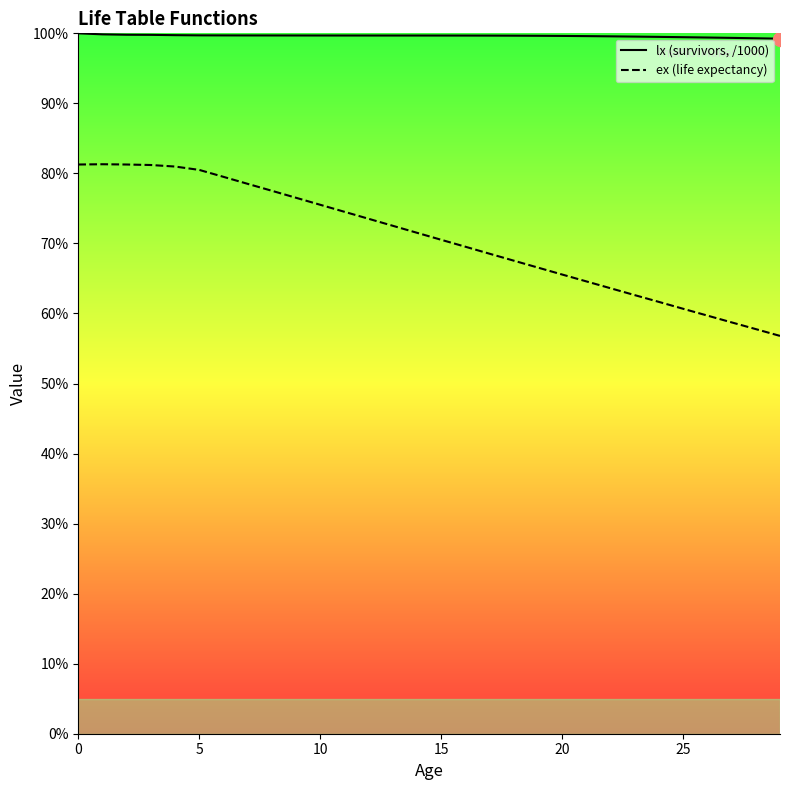

Reading right to left, extract all data points from this chart.

lx: 99.2	99.3	99.3	99.4	99.5	99.5	99.5	99.6	99.6	99.6	99.7	99.7	99.7	99.7	99.7	99.7	99.7	99.7	99.7	99.7	99.7	99.7	99.7	99.7	99.7	99.7	99.8	99.8	99.9	100.0
ex: 56.8	57.8	58.7	59.7	60.7	61.6	62.6	63.6	64.6	65.6	66.5	67.5	68.5	69.5	70.5	71.5	72.5	73.5	74.5	75.5	76.5	77.5	78.5	79.5	80.5	81.0	81.2	81.3	81.3	81.3